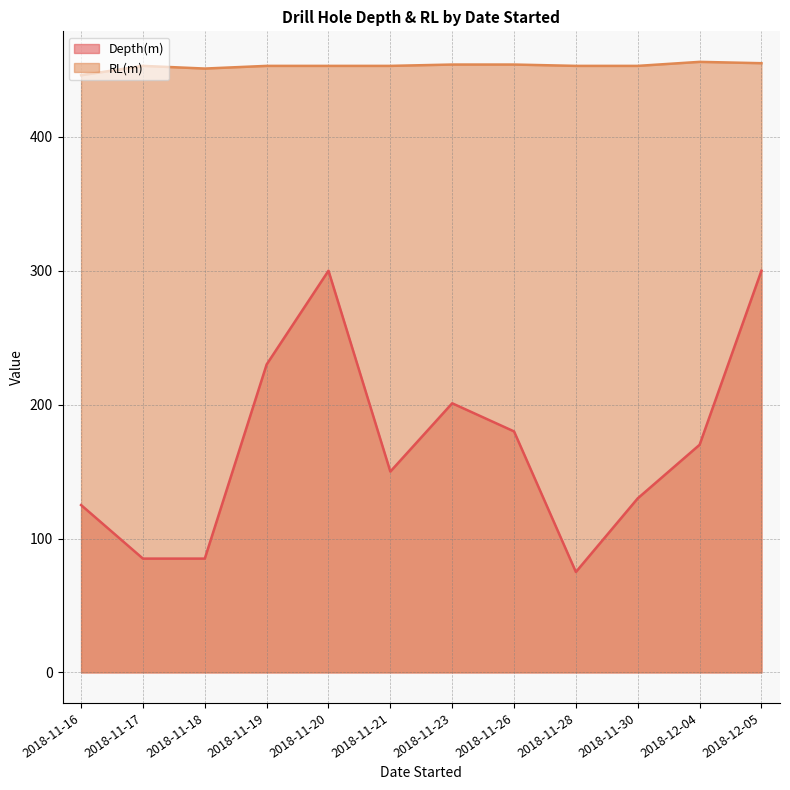

True or false: Depth(m) and RL(m) intersect in this chart.

False